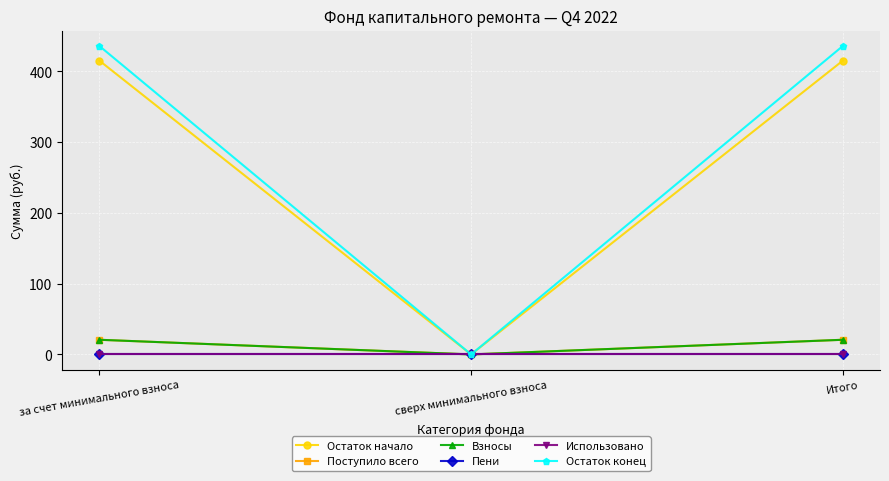

Which category has the lowest value in the Остаток начало series?

сверх минимального взноса